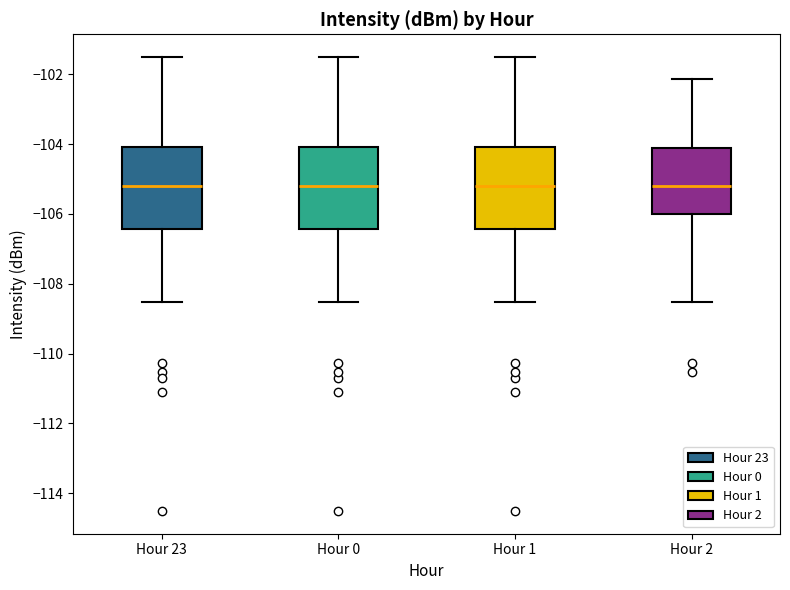

Reading left to right, transcribe this box plot: for each box, give where its median line is, the range the box spans, and where its two whiskers end, as read against the y-axis. The values are not printed on the chart, so give them approximately, as read against the axis.

Hour 23: median -105.2, box -106.4 to -104.0, whiskers -108.6 to -101.6
Hour 0: median -105.2, box -106.4 to -104.0, whiskers -108.6 to -101.6
Hour 1: median -105.2, box -106.4 to -104.0, whiskers -108.6 to -101.6
Hour 2: median -105.2, box -106.0 to -104.2, whiskers -108.6 to -102.2